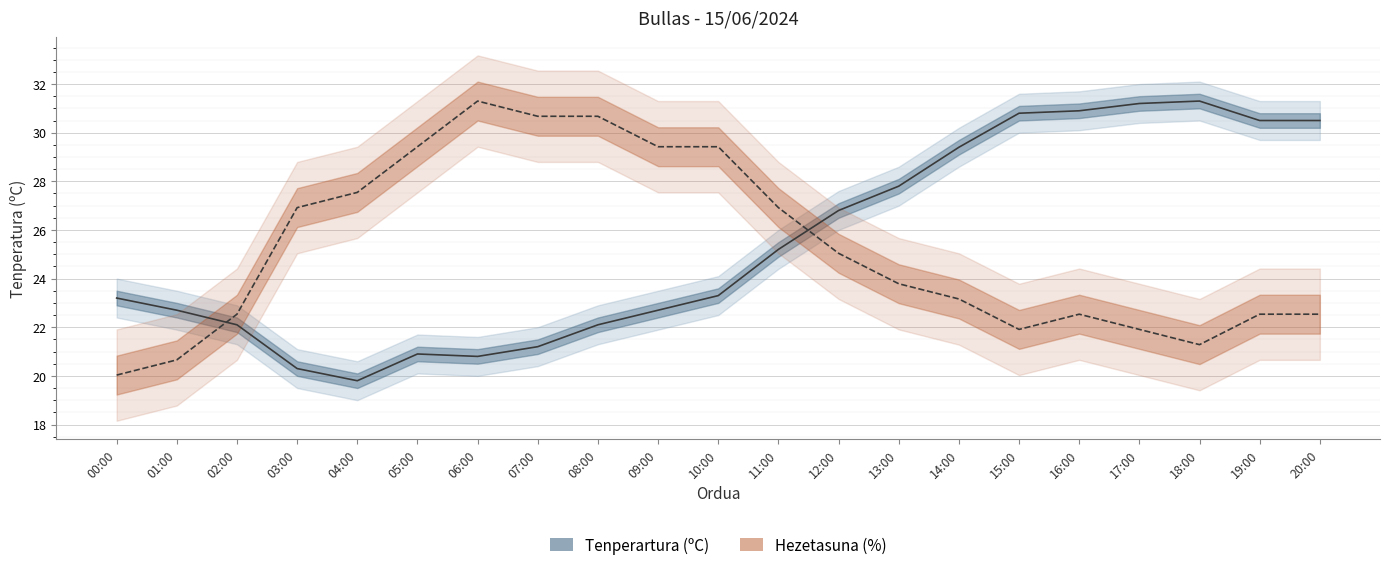

What is the difference between the second highest and minimum values in the Tenperartura (ºC) series?

11.4